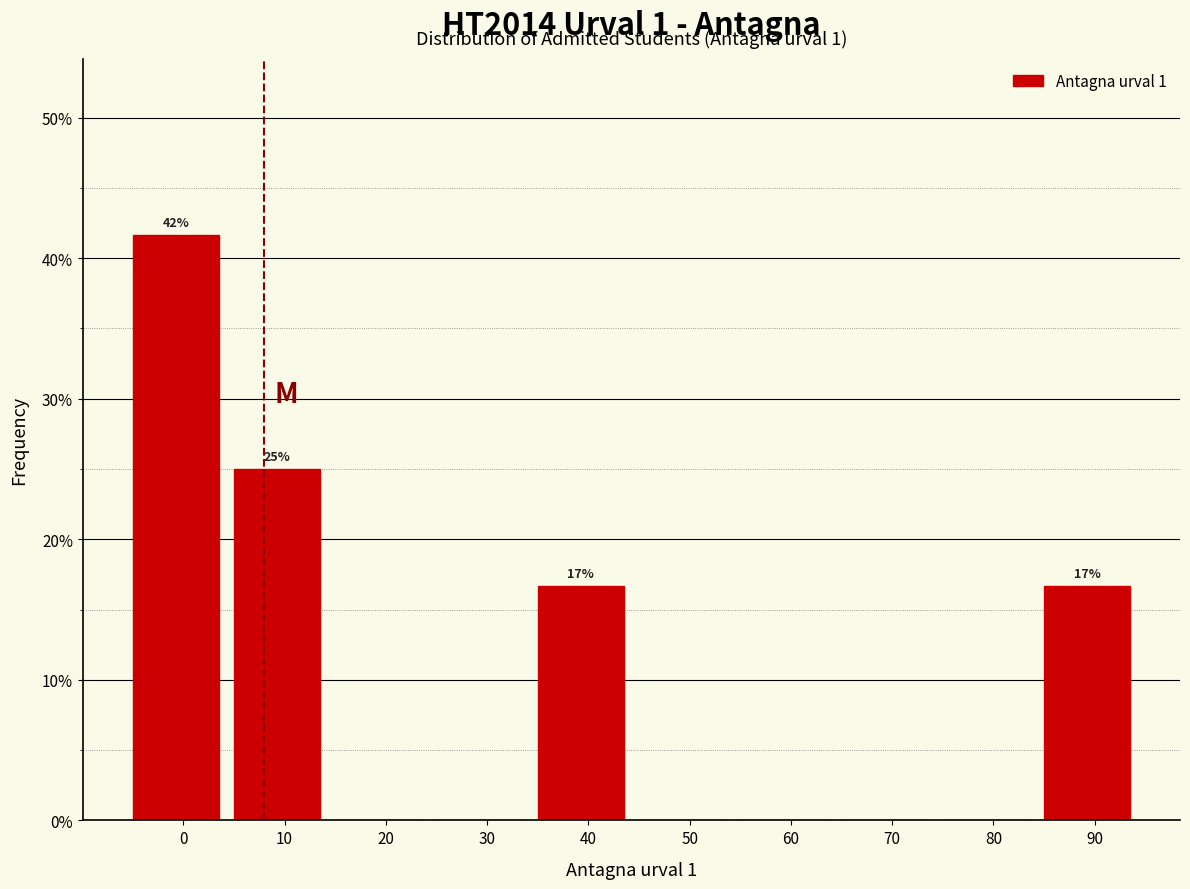

Are the bars horizontal?

No